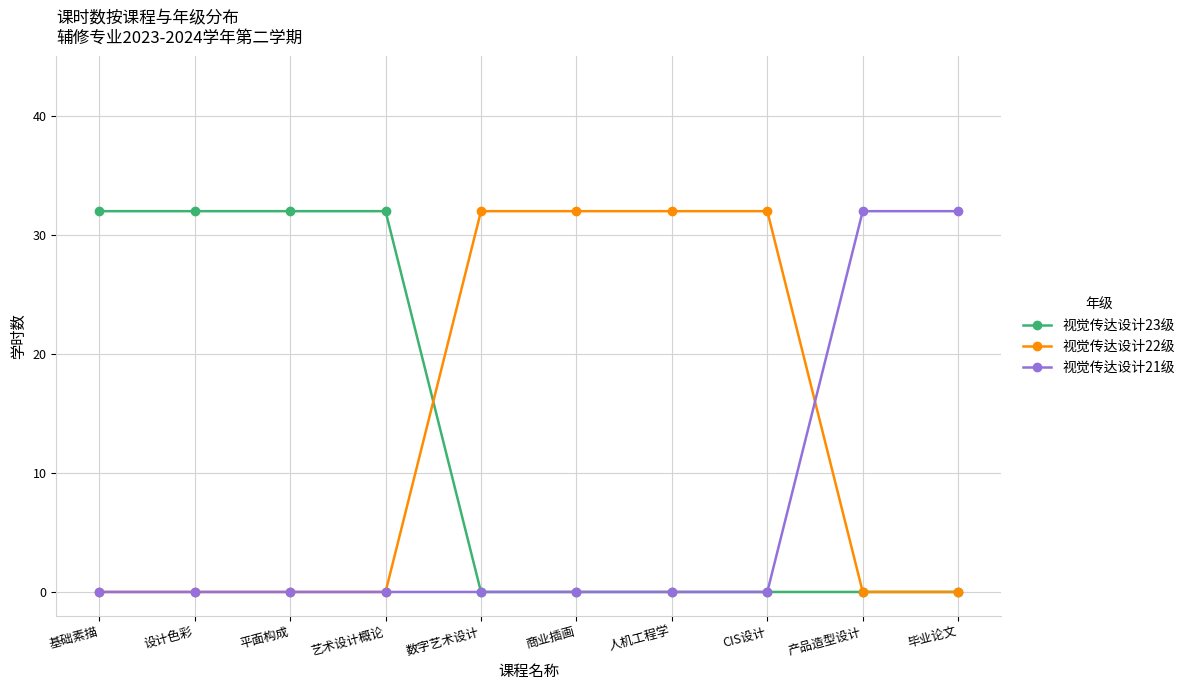

What is the total value across all series at 设计色彩?

32